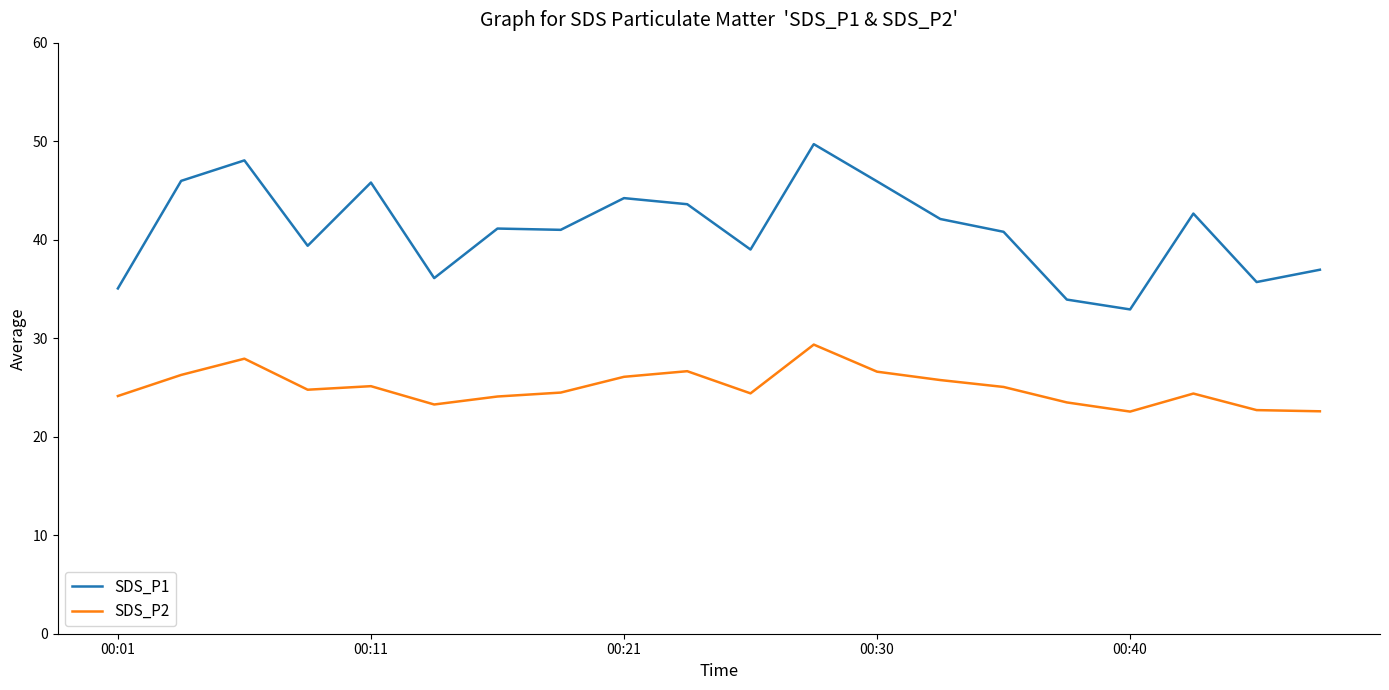

List the series in order of their overall mean, lowest first.

SDS_P2, SDS_P1